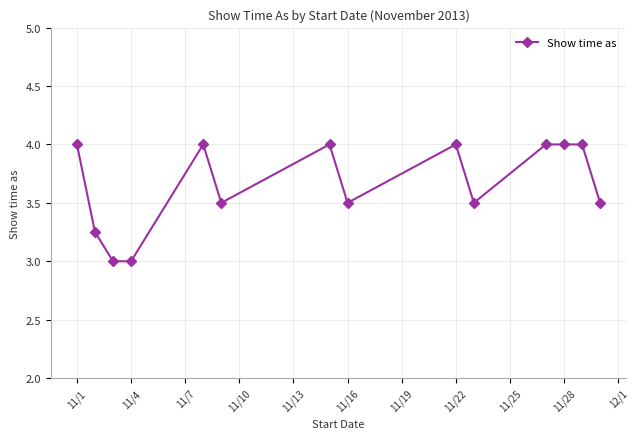

What is the value of the 11th point from the left?

4.0